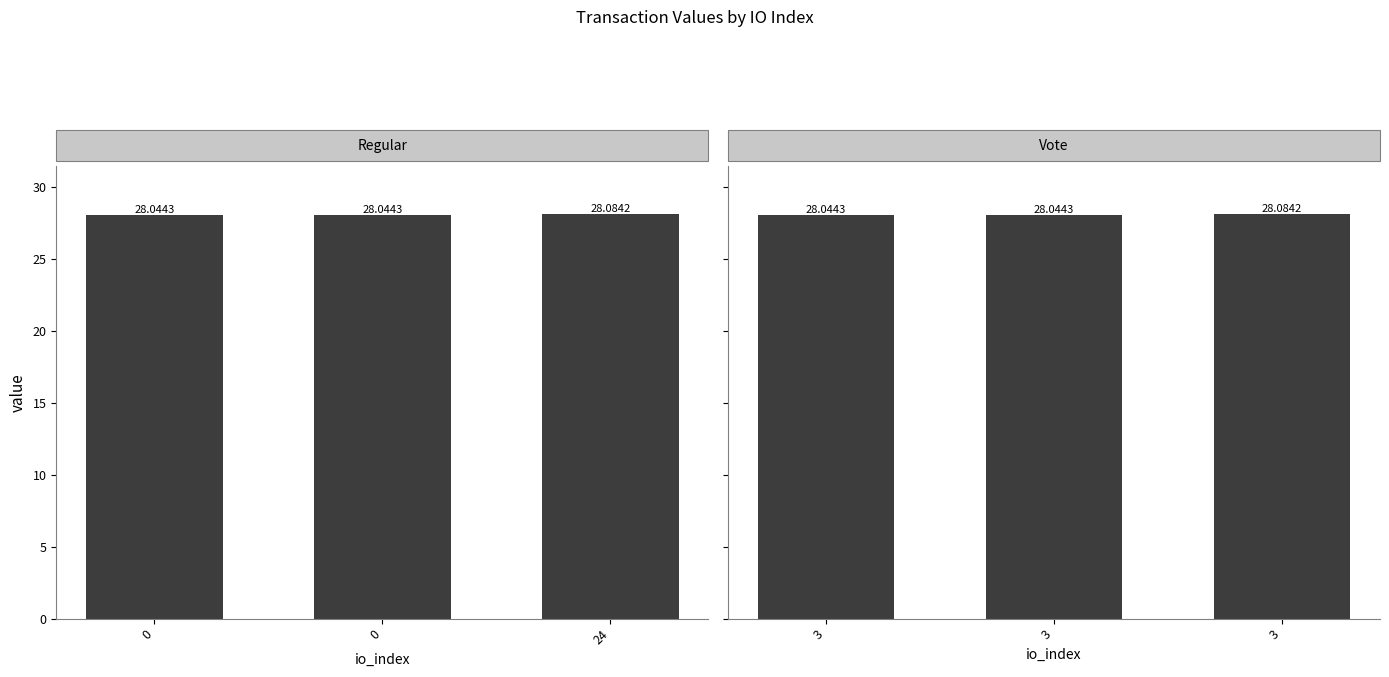

At which label does Regular reach its peak?

24